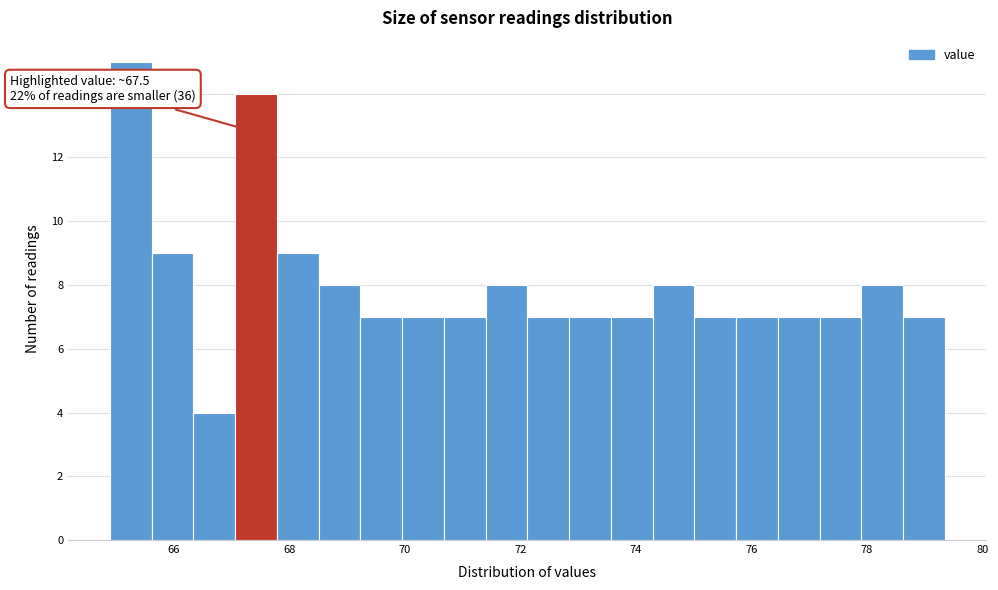

Read against the x-axis, roughly where is the centre of the tallest bar?

65.2